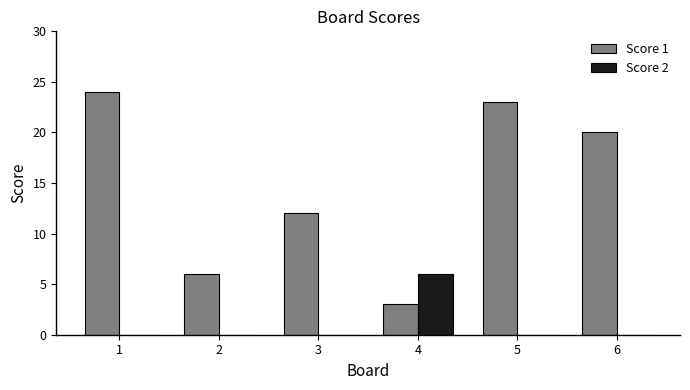

The value of Score 2 at 2 is 0. True or false?

True